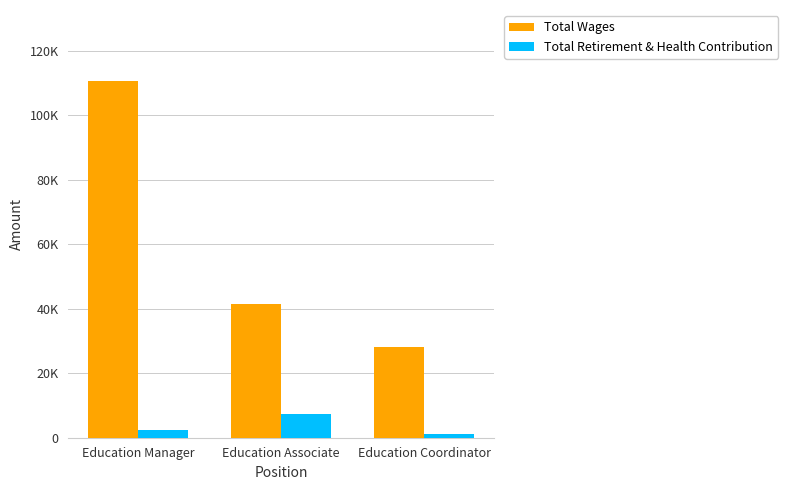

Which series changed the most between Education Associate and Education Coordinator?

Total Wages